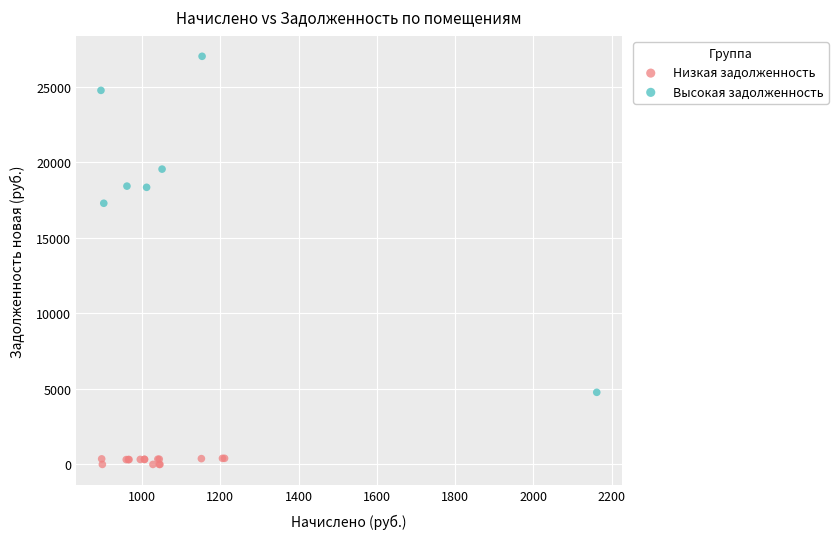

Which series has the largest Y range (max minus min)?

Высокая задолженность